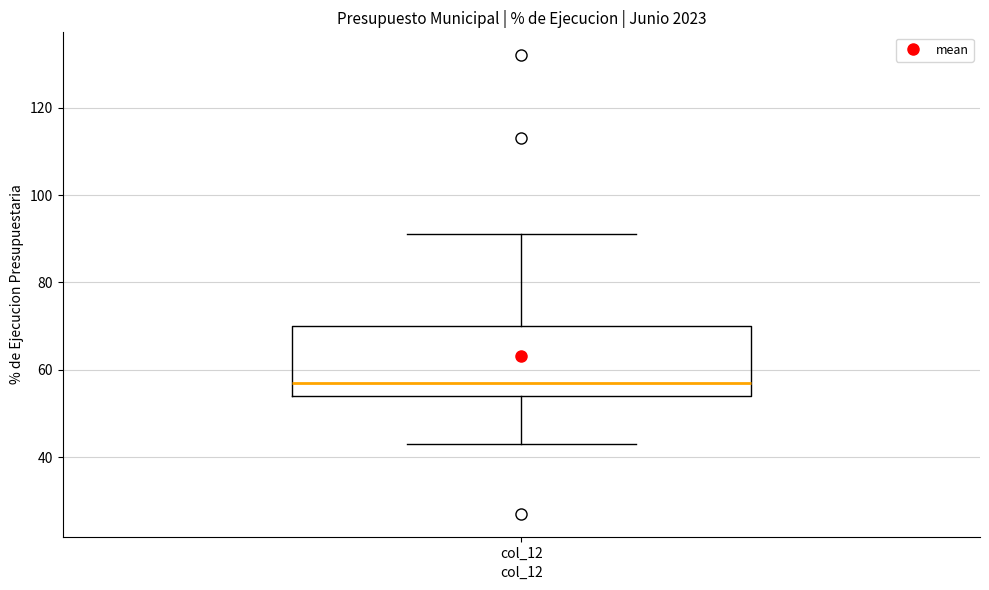

Transcribe this box plot: give where the median line is, the range the box spans, and where the two whiskers end, as read against the y-axis. The values are not printed on the chart, so give them approximately, as read against the axis.

median 58, box 54 to 70, whiskers 44 to 92